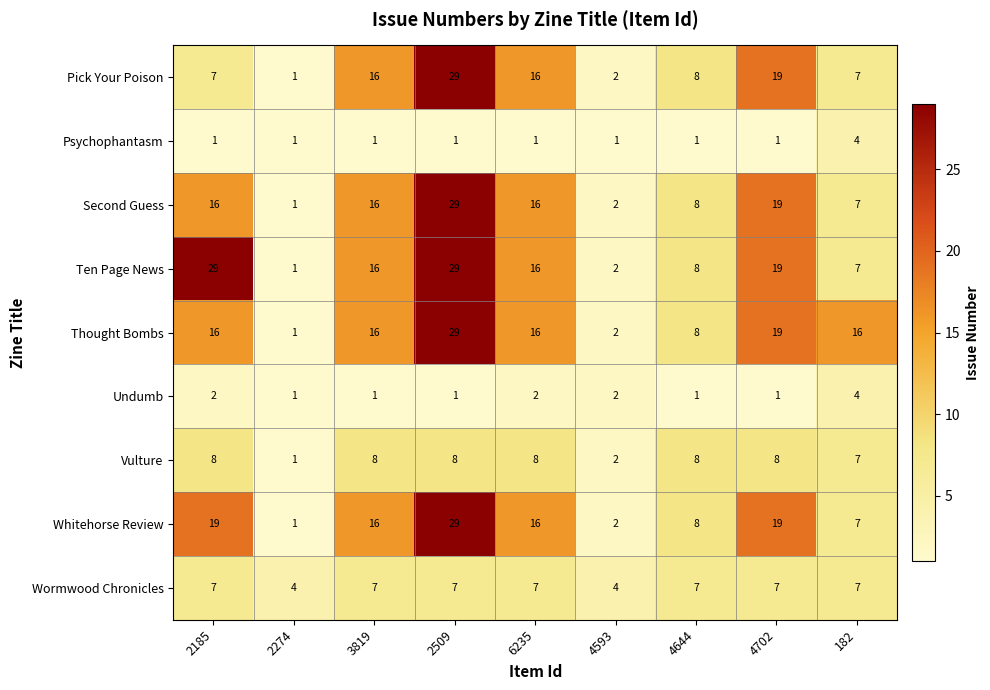

How many values in the Undumb series exceed 1?

4